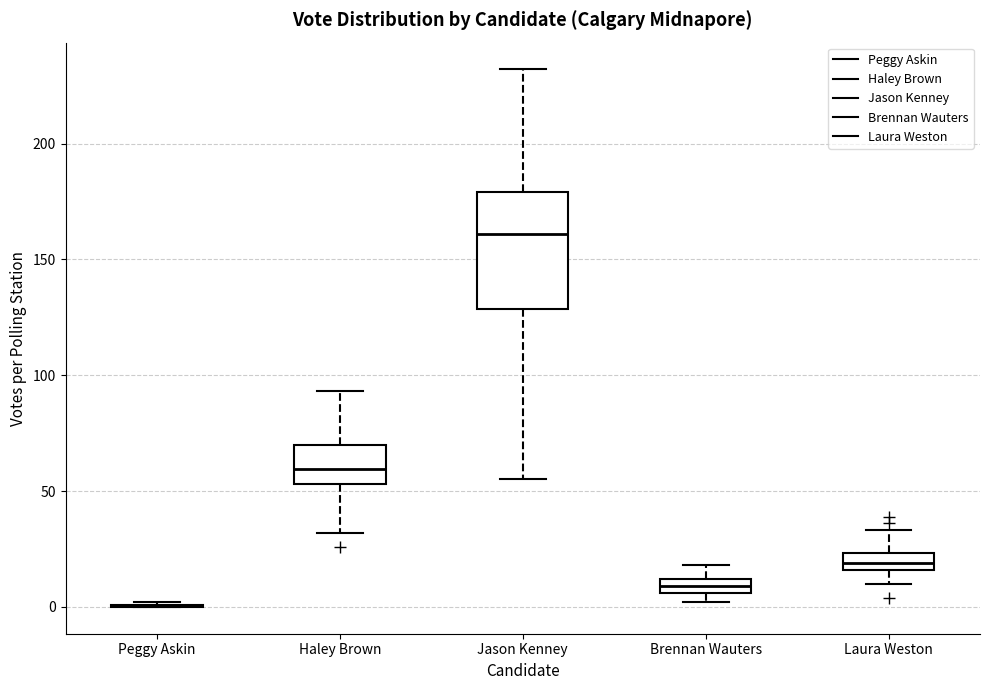

Which box is the tallest, from its lower edge to its upper edge?

Jason Kenney